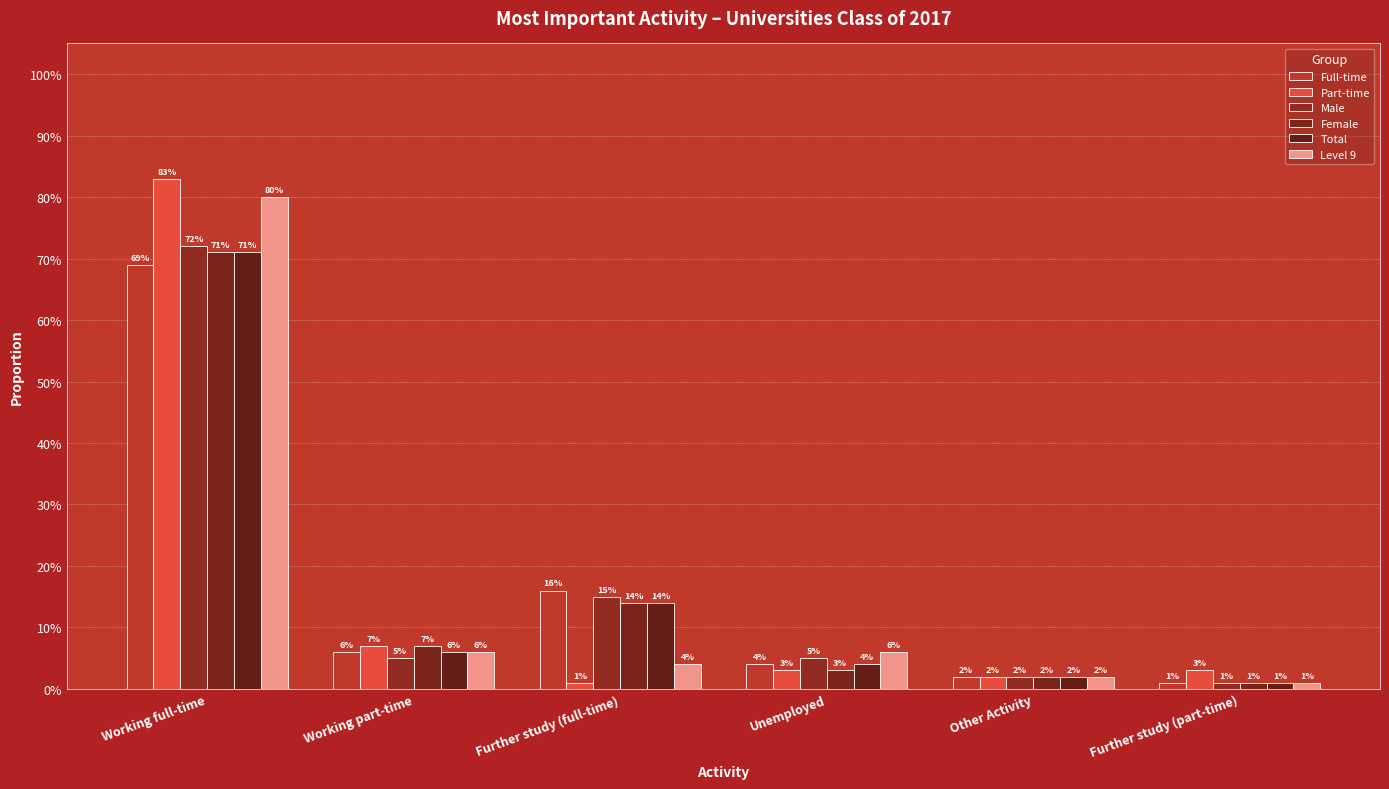

Which category has the highest value in the Level 9 series?

Working full-time